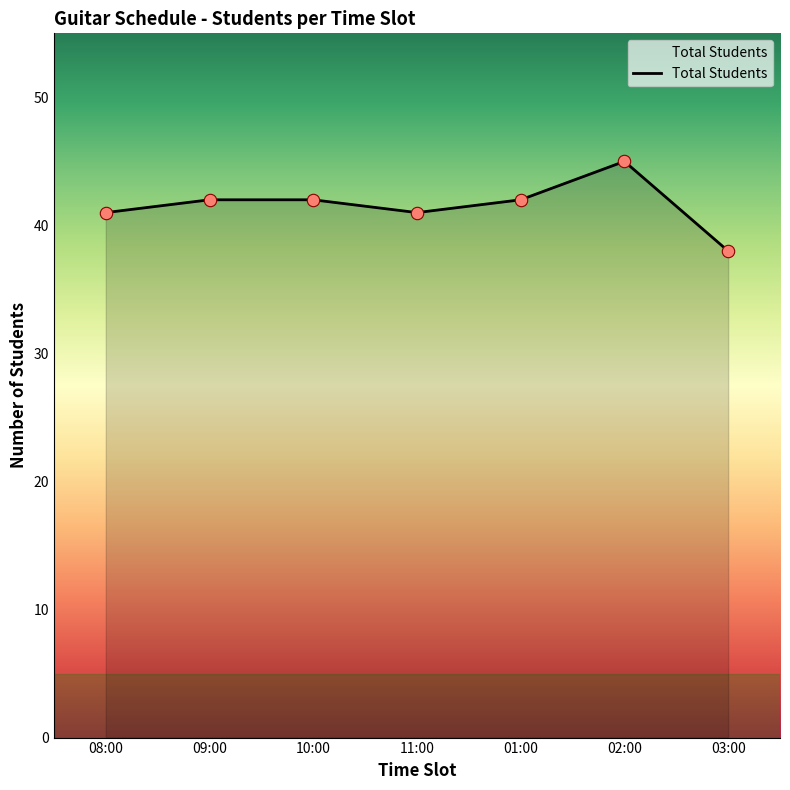

What is the change in value from 02:00 to 03:00?

-7